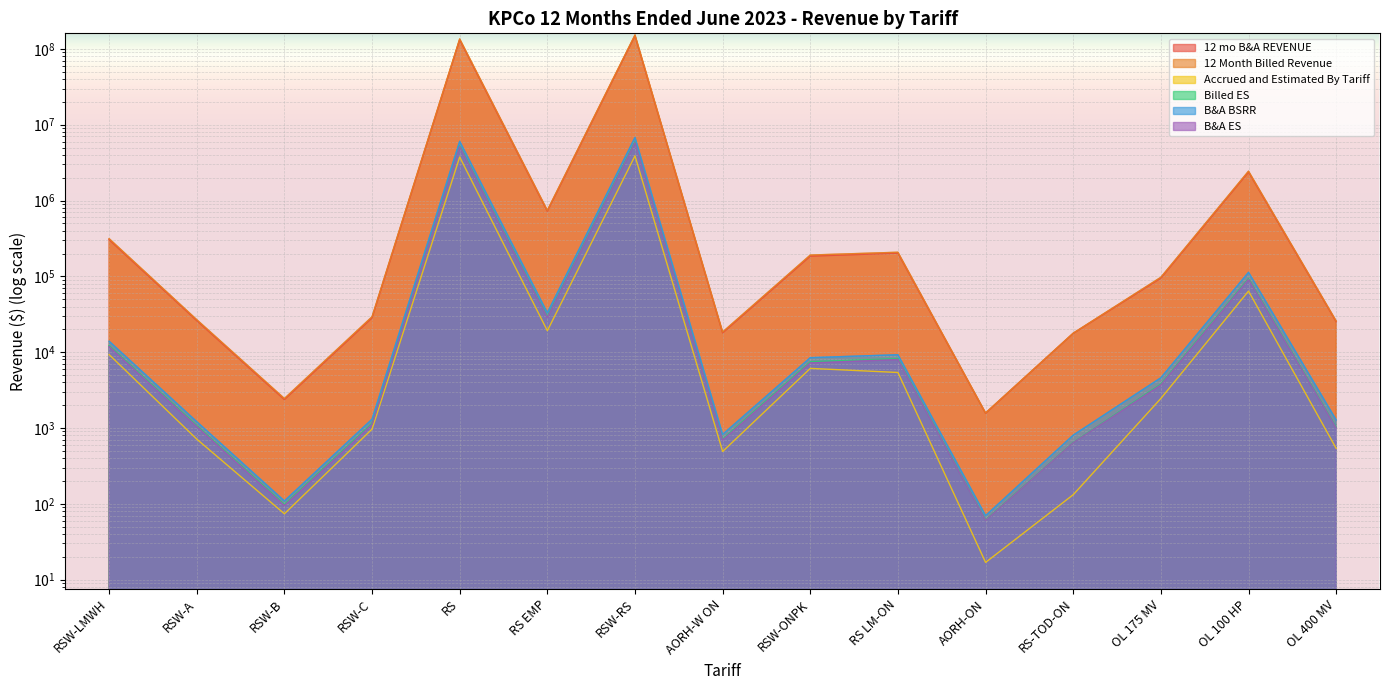

How many lines are shown in the chart?

6